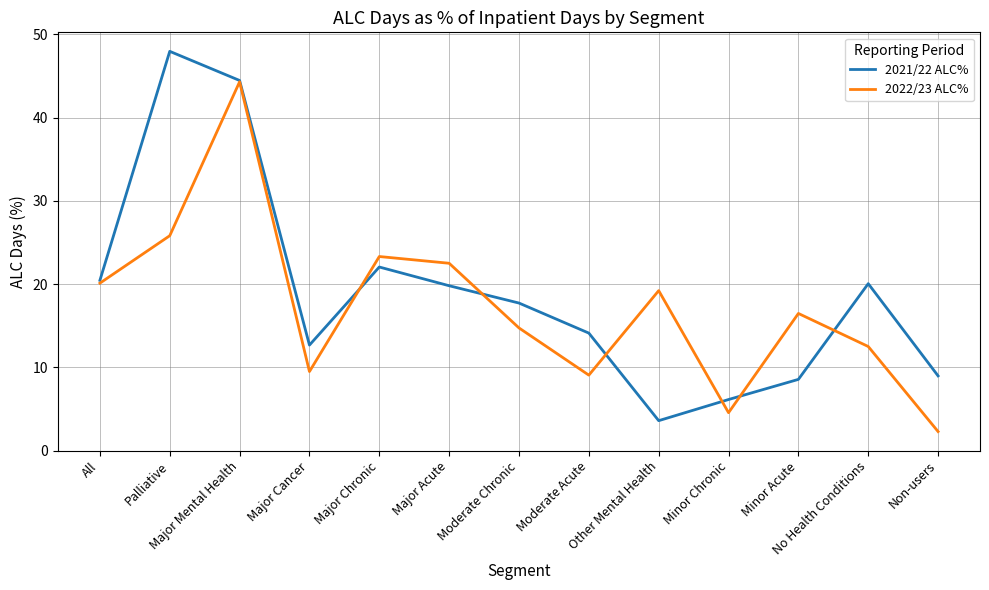

What is the total value across all series at Major Chronic?

45.4